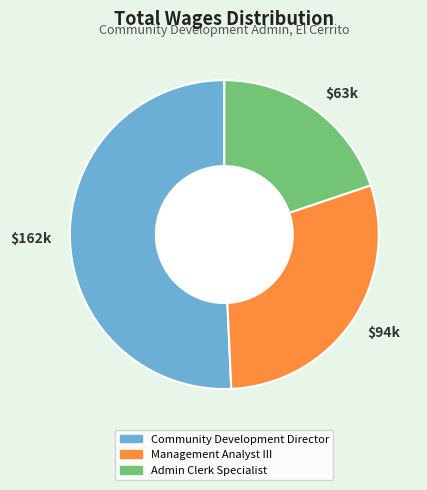

Which slice is the smallest?

$63k